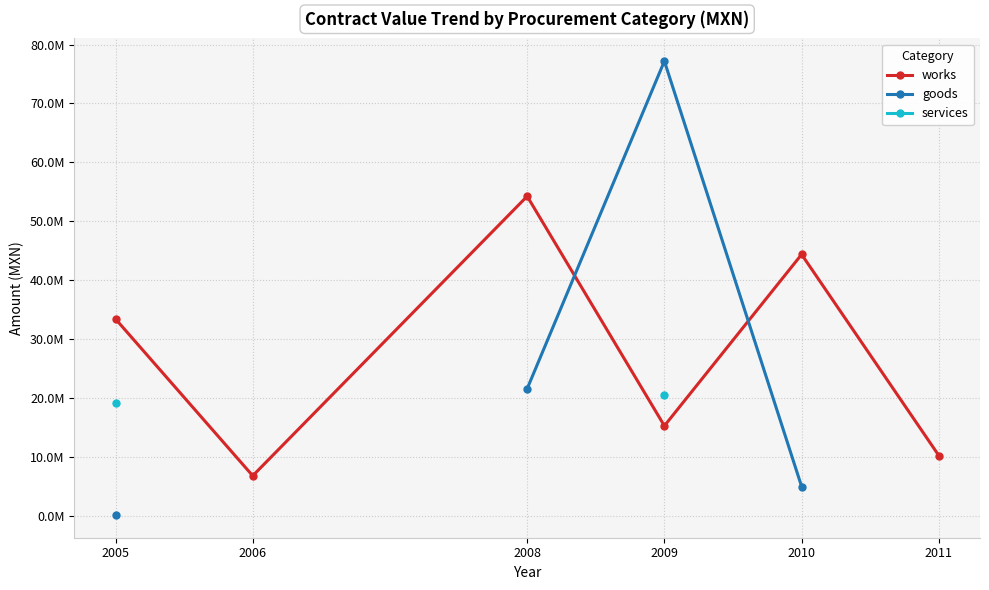

What is the total value across all series at 2009?

112938058.6